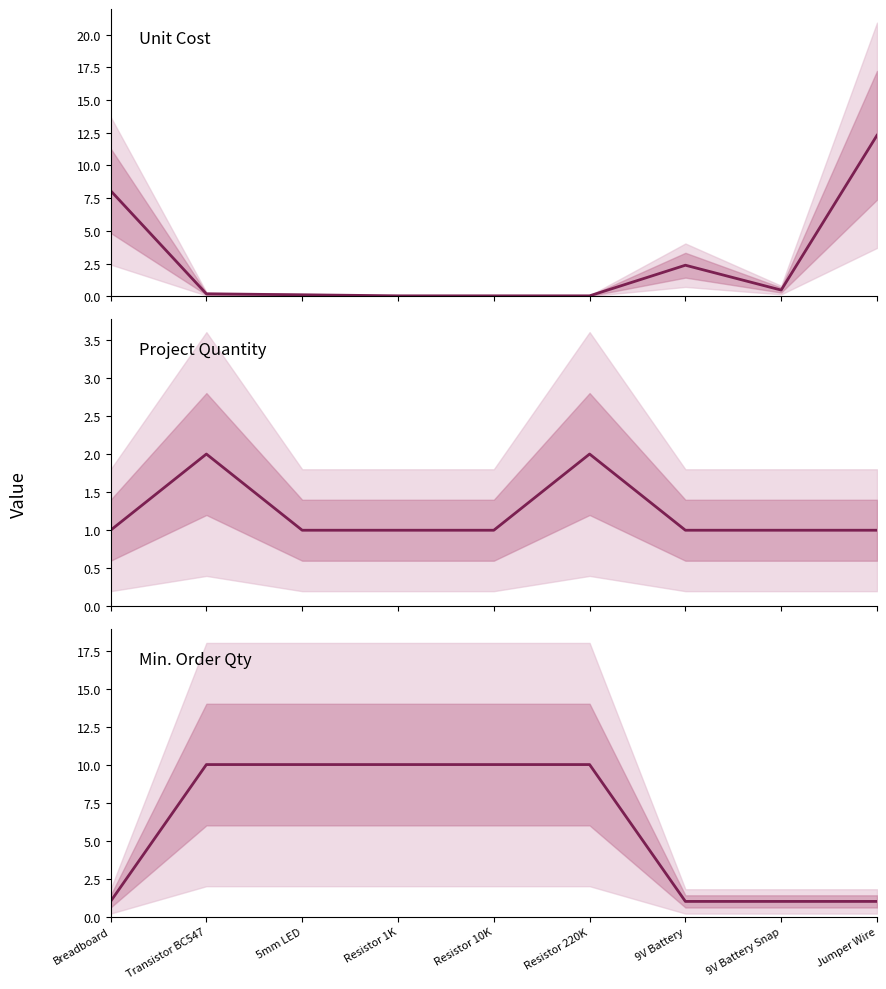

At how many categories does at least one series exceed 4?

7